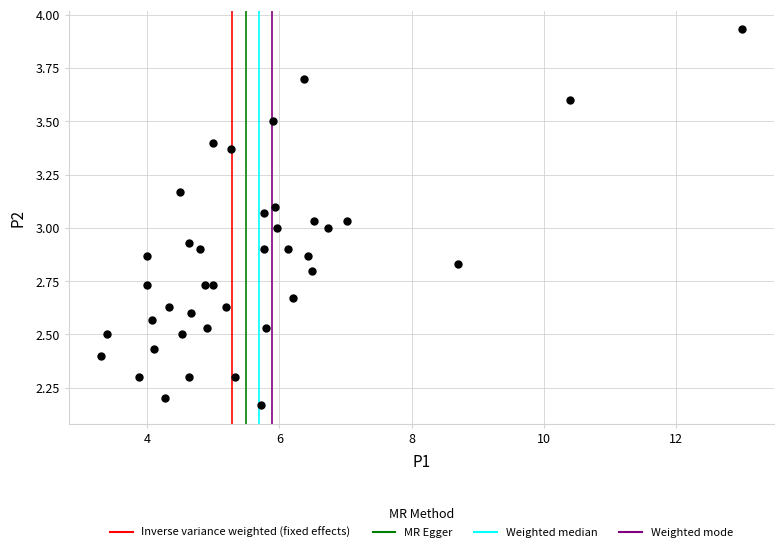

What is the range of Y values (max minus min)?

1.8